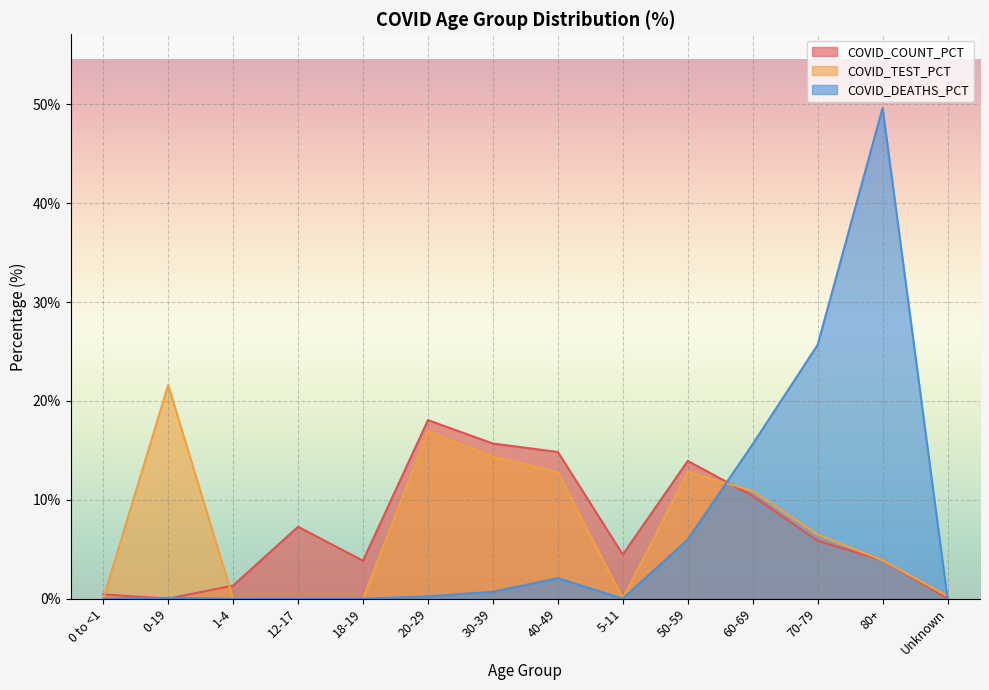

True or false: COVID_DEATHS_PCT and COVID_TEST_PCT intersect in this chart.

True